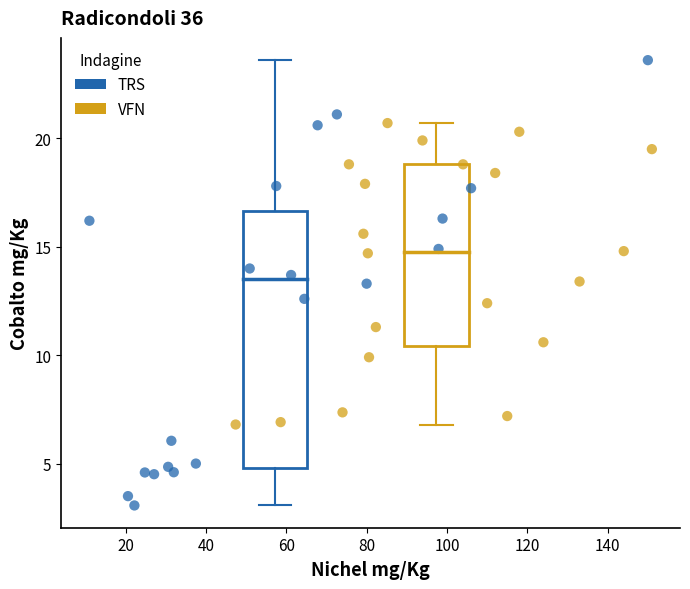

Which series reaches the maximum Y coordinate?

TRS